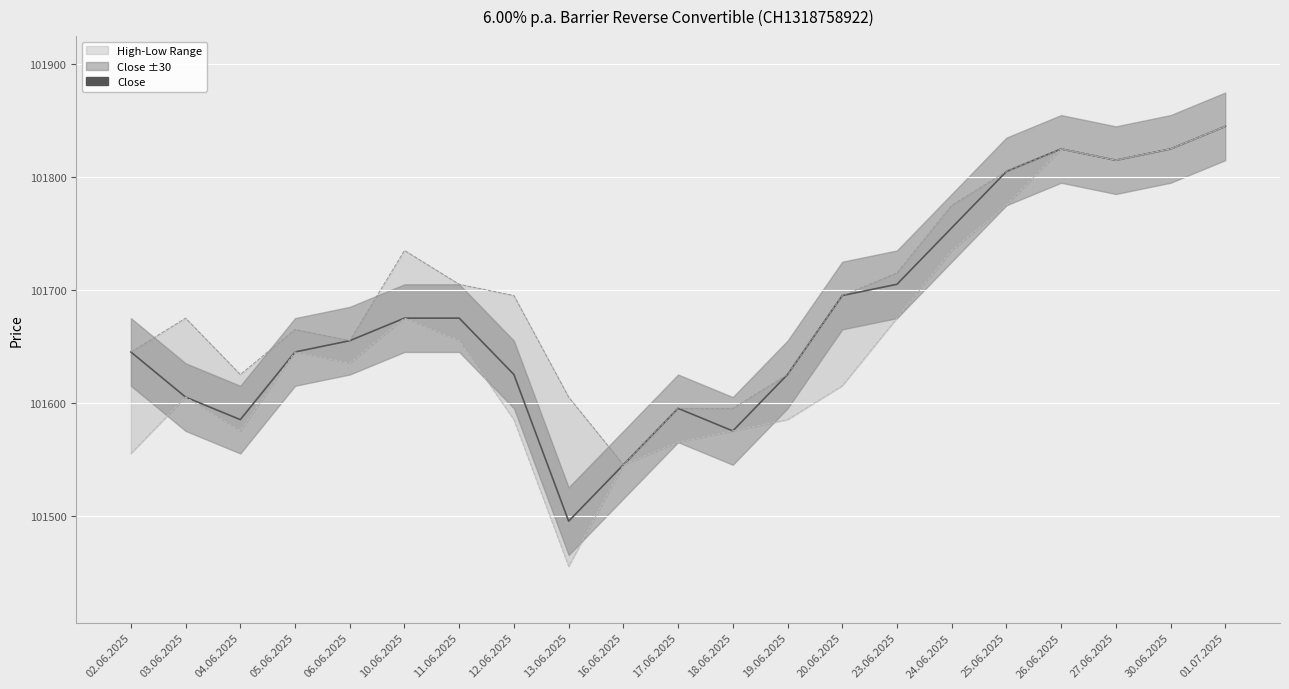

True or false: High and Close intersect in this chart.

False